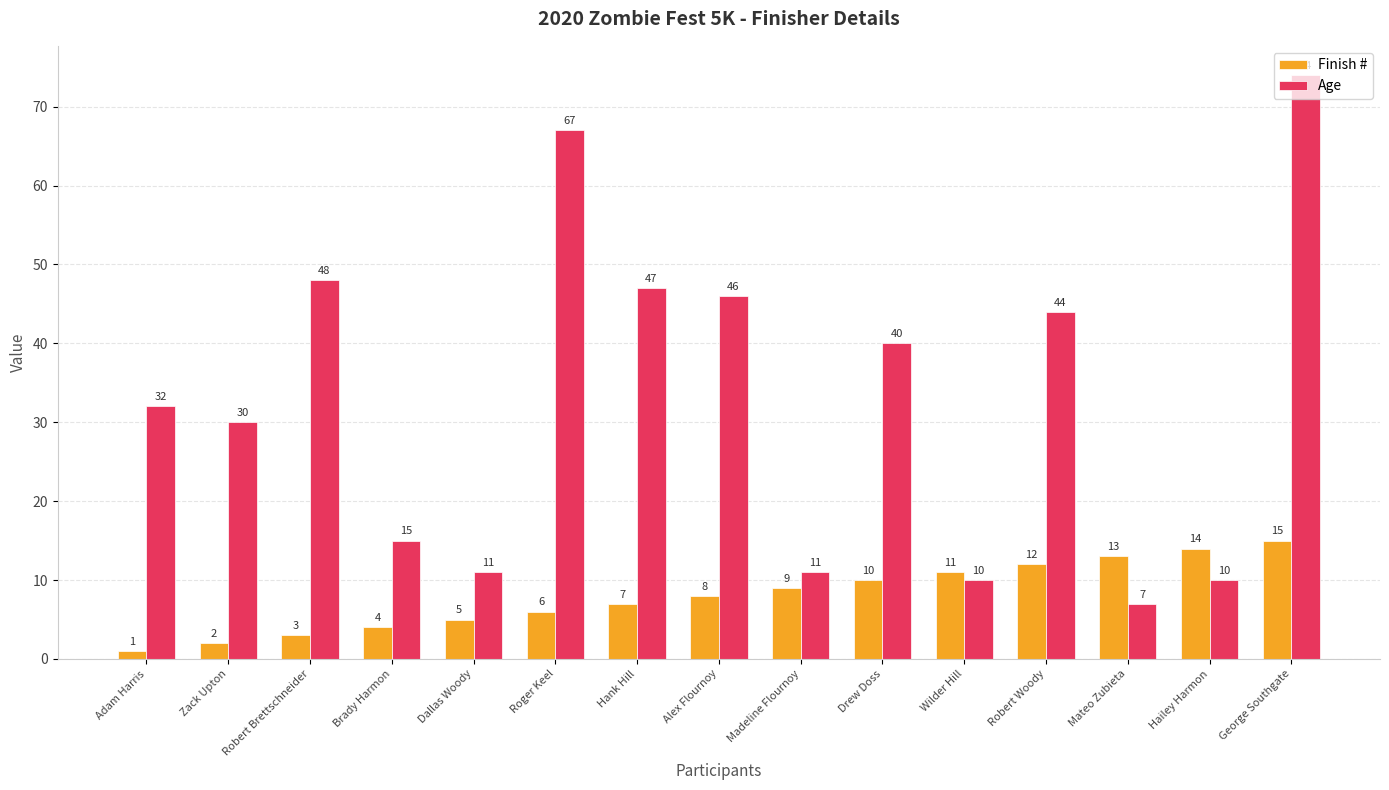

What is the average value of the Age series?

33